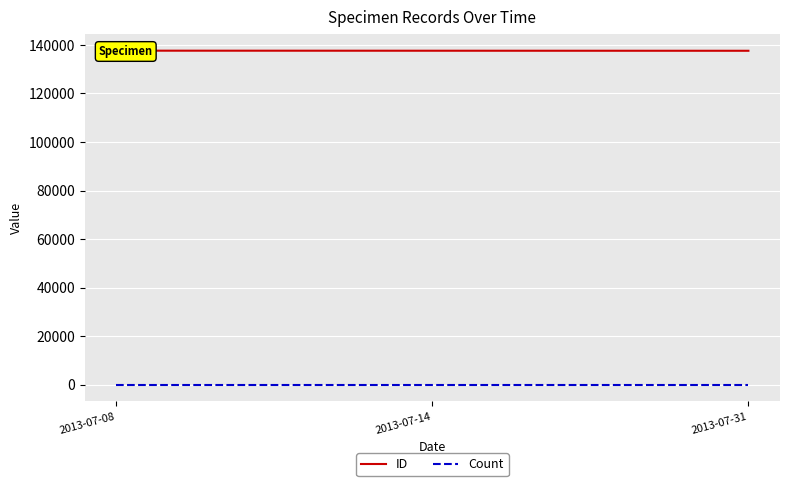

How many values in the ID series exceed 137602?

1